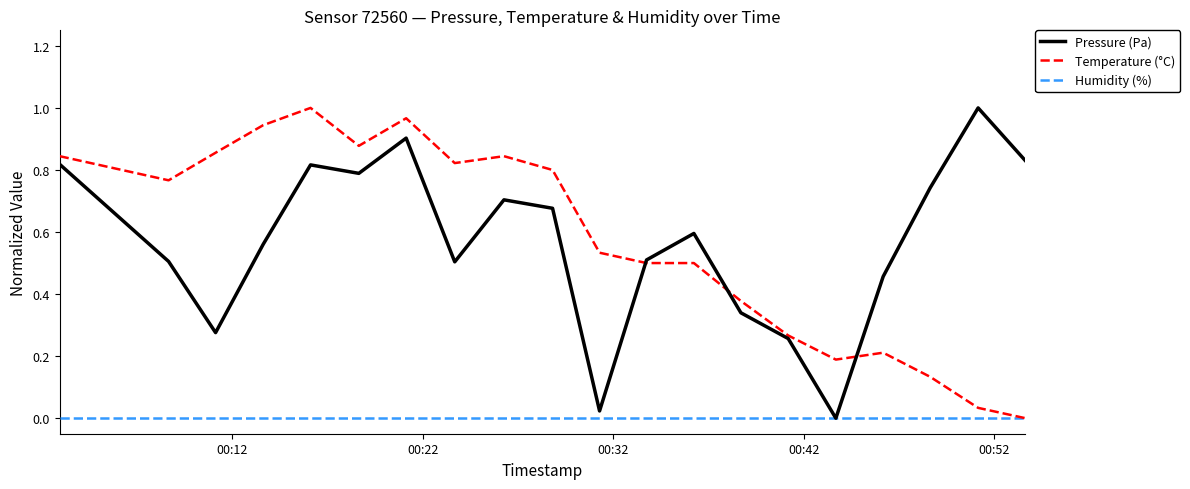

Does the chart have visible grid lines?

No